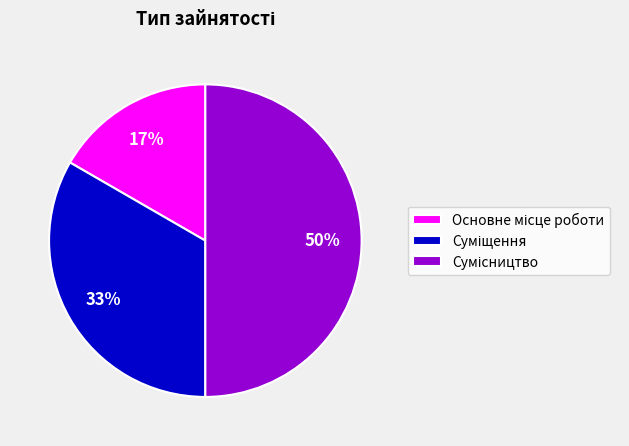

To the nearest percent, what is the difference between the largest and smallest slice percentages?

33%